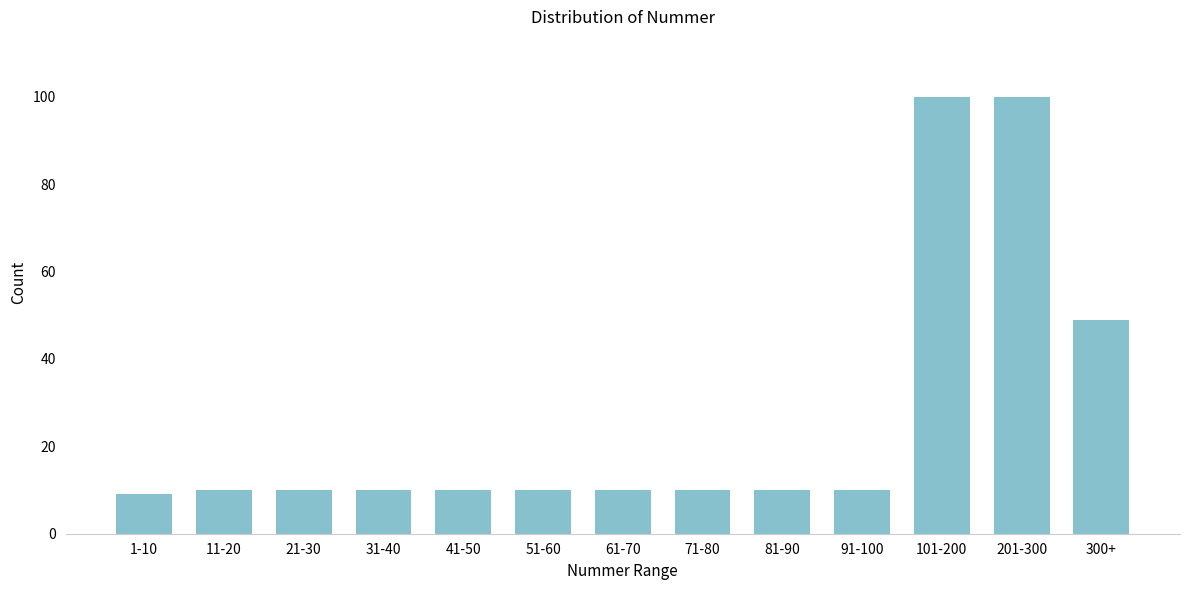

Reading left to right, transcribe all the data shown in this chart.

9	10	10	10	10	10	10	10	10	10	100	100	49